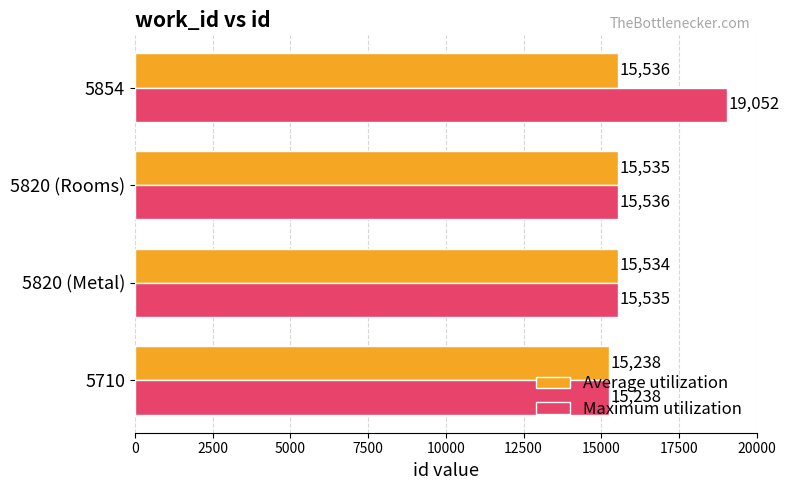

Where is Average utilization nearest to the value 15387?

5820 (Metal)